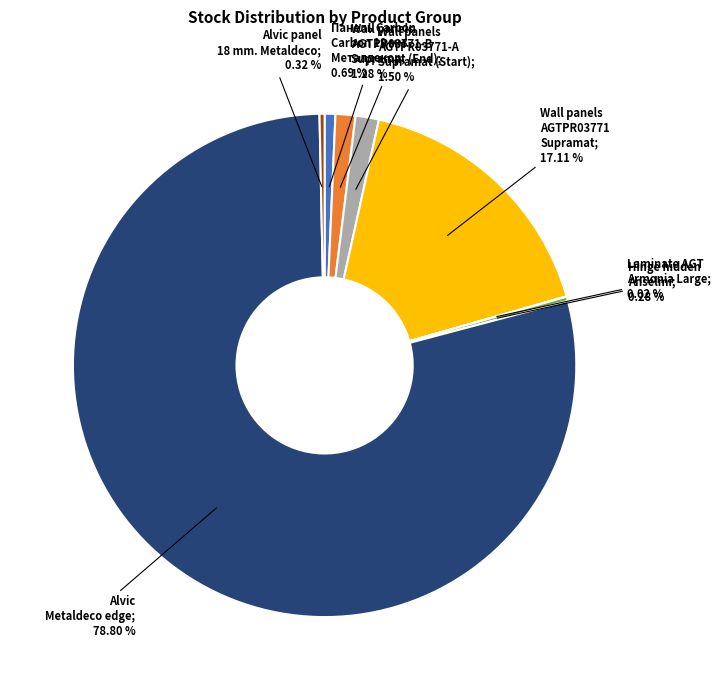

Is there a majority slice in this chart?

Yes